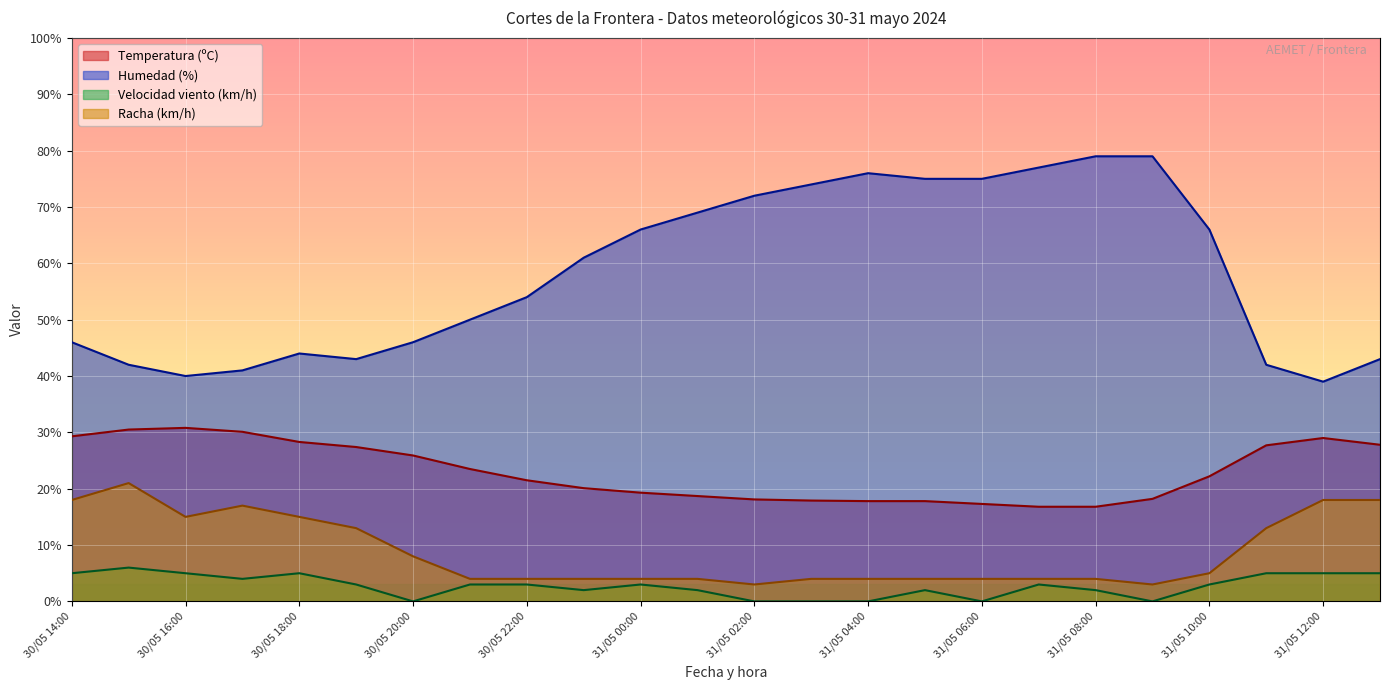

How many series are shown in this chart?

4